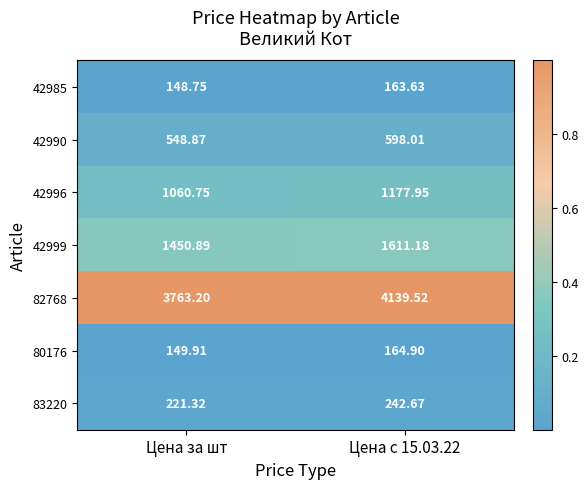

At which label is 83220 closest to 231?

Цена за шт